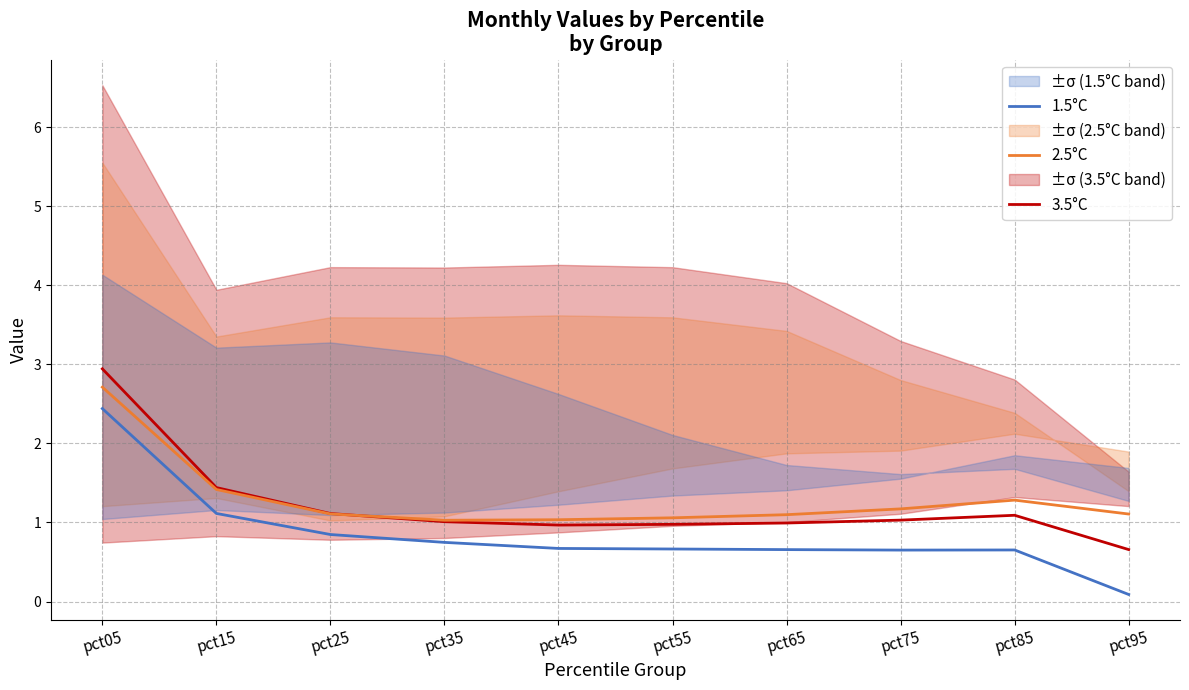

What is the difference between the maximum and minimum values in the 2.5°C series?

1.7